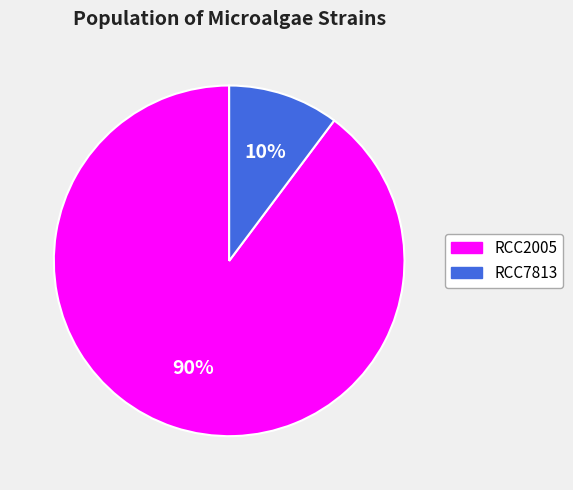

What percentage is the RCC2005 slice, to the nearest percent?

90%